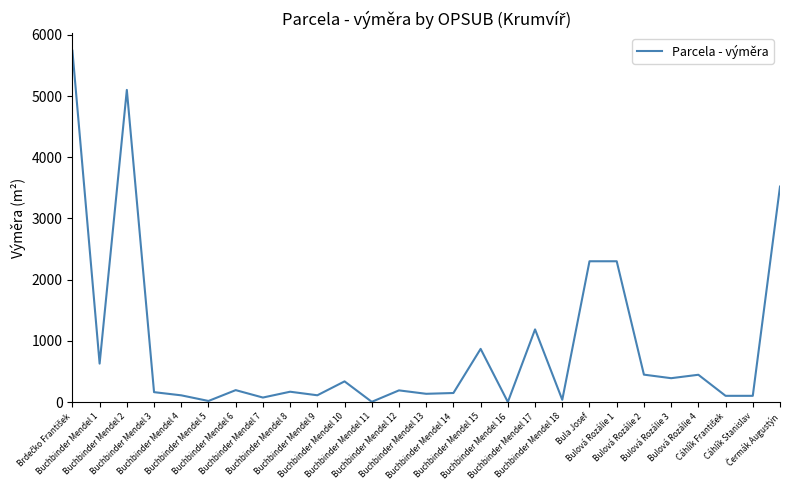

How many lines are shown in the chart?

1